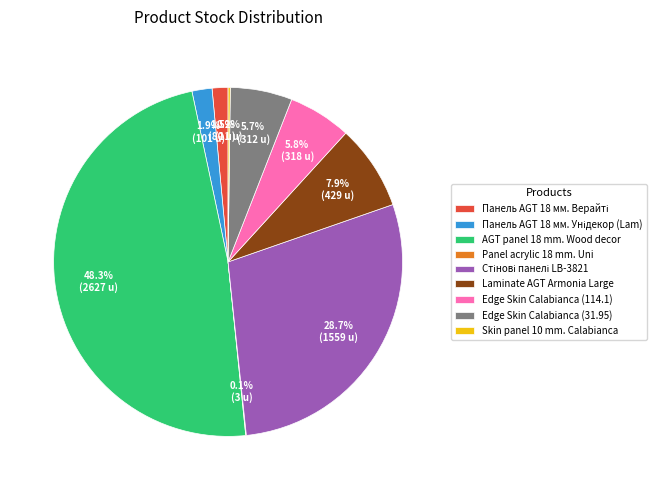

To the nearest percent, what is the difference between the largest and smallest slice percentages?

48%